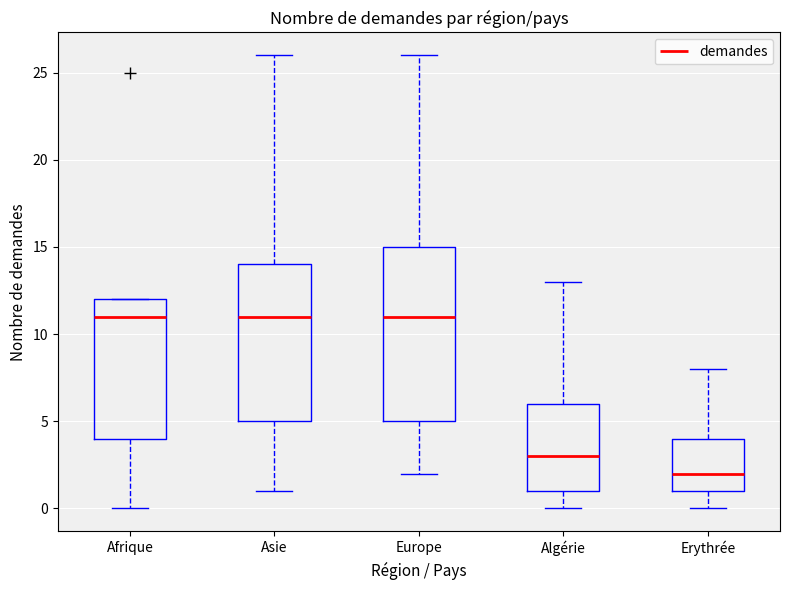

Which box's median line is the lowest?

Erythrée